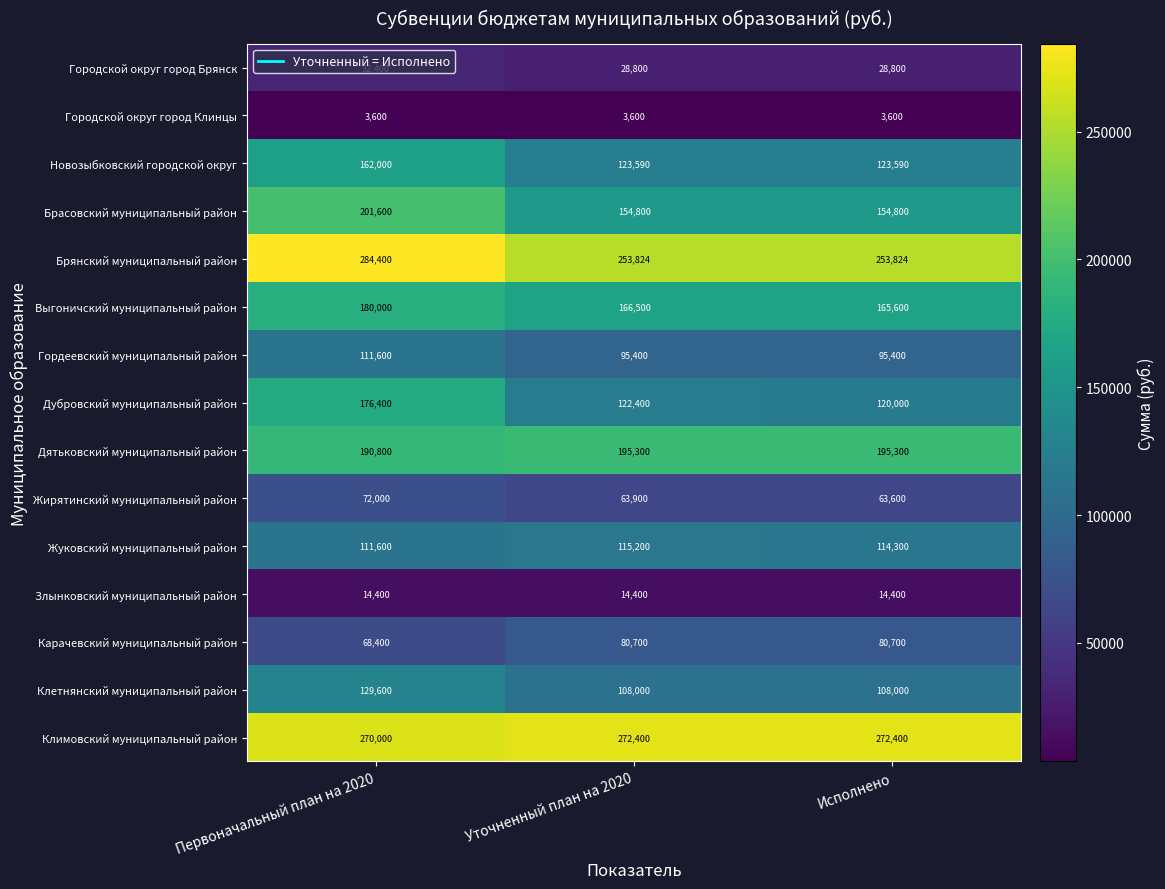

Rank the series at Уточненный план на 2020 from highest to lowest value.

Климовский муниципальный район, Брянский муниципальный район, Дятьковский муниципальный район, Выгоничский муниципальный район, Брасовский муниципальный район, Новозыбковский городской округ, Дубровский муниципальный район, Жуковский муниципальный район, Клетнянский муниципальный район, Гордеевский муниципальный район, Карачевский муниципальный район, Жирятинский муниципальный район, Городской округ город Брянск, Злынковский муниципальный район, Городской округ город Клинцы